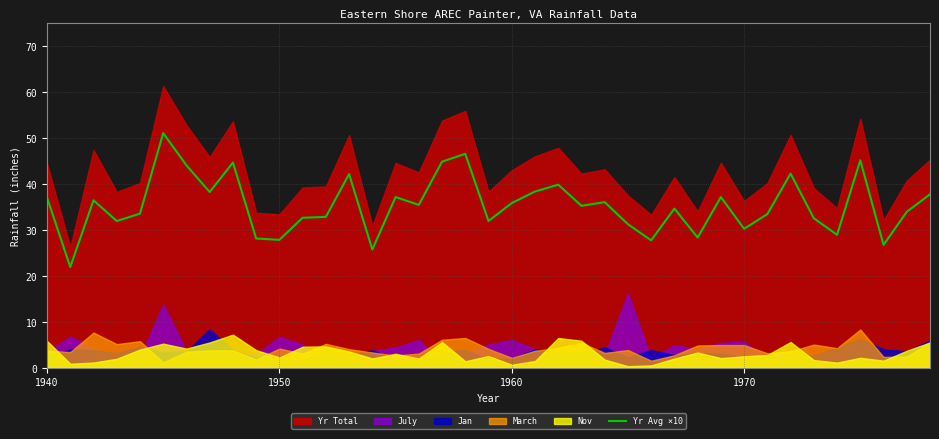

At which category does the chart reach its peak across all series?

5